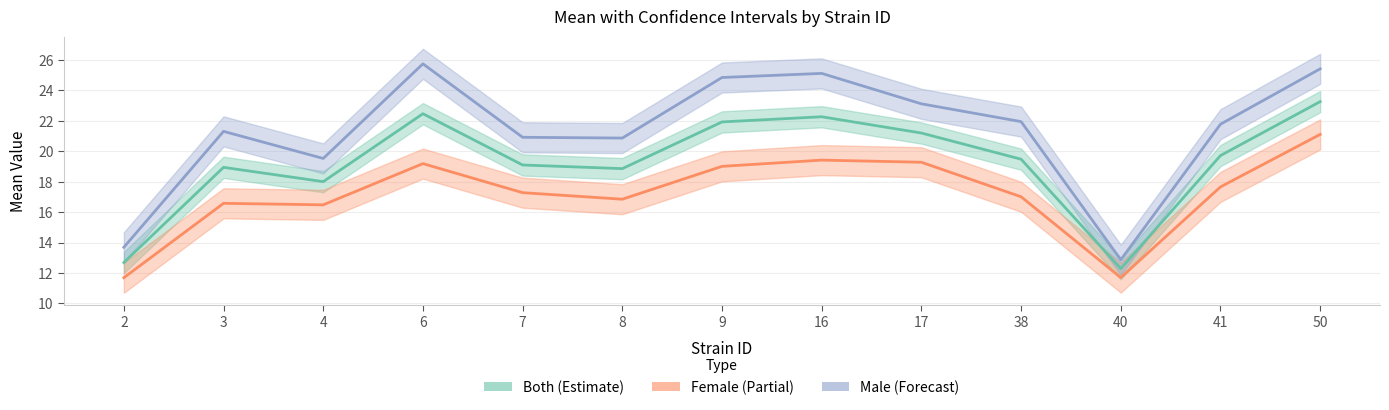

What is the sum of all Female (Partial) values?

223.3